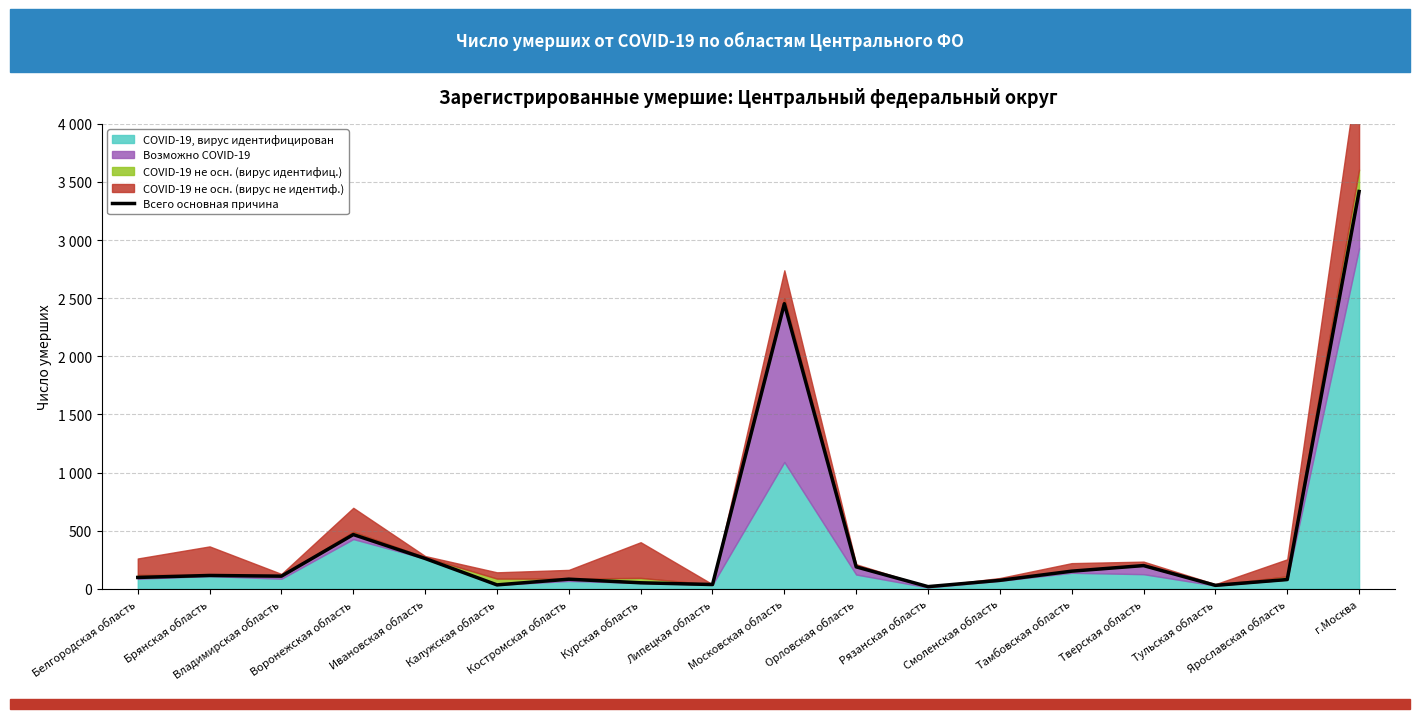

What is the difference between the second highest and minimum values?

2434